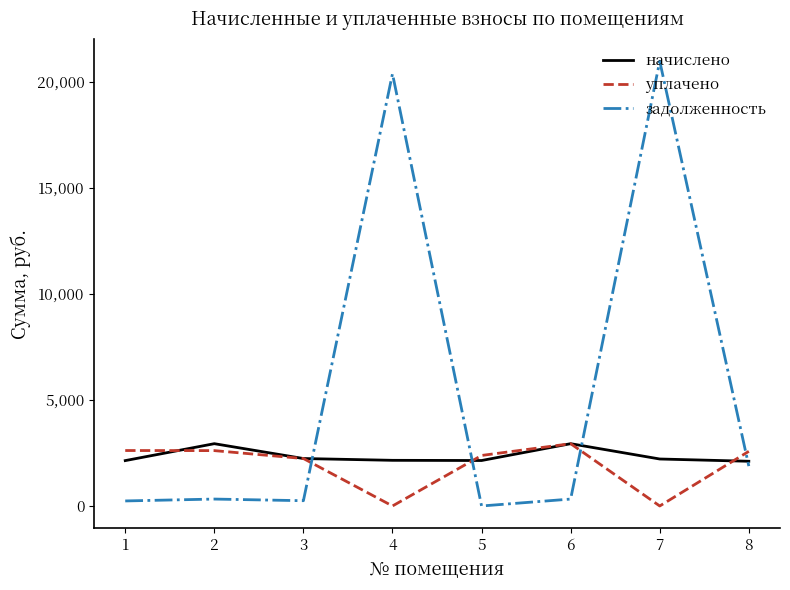

How many times do уплачено and задолженность cross each other?

4